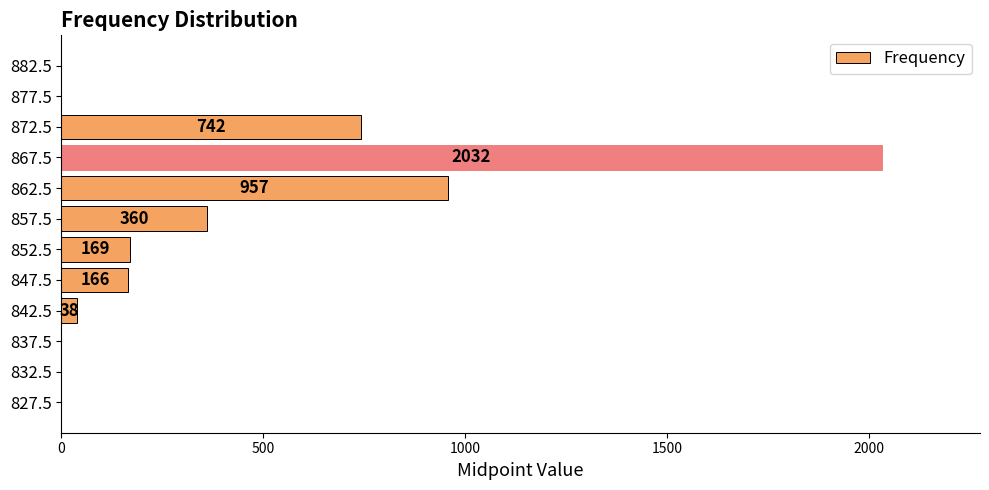

What is the sum of all values?

4464